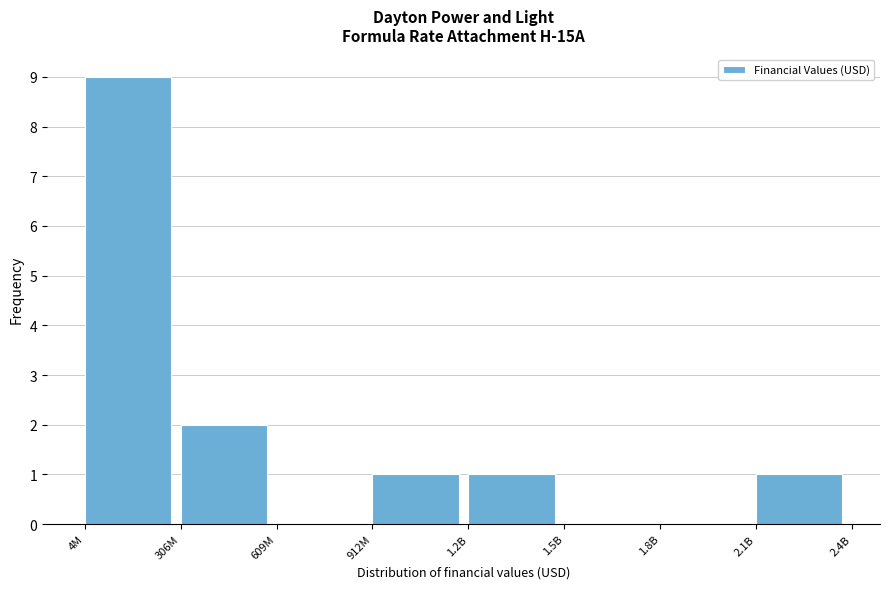

Reading right to left, transcribe all the data shown in this chart.

2.1B=1	1.8B=0	1.5B=0	1.2B=1	912M=1	609M=0	306M=2	4M=9